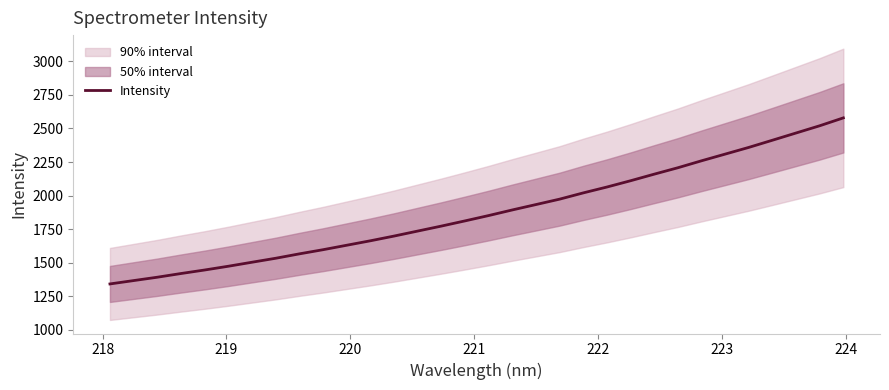

What is the maximum value for Intensity?

2578.9